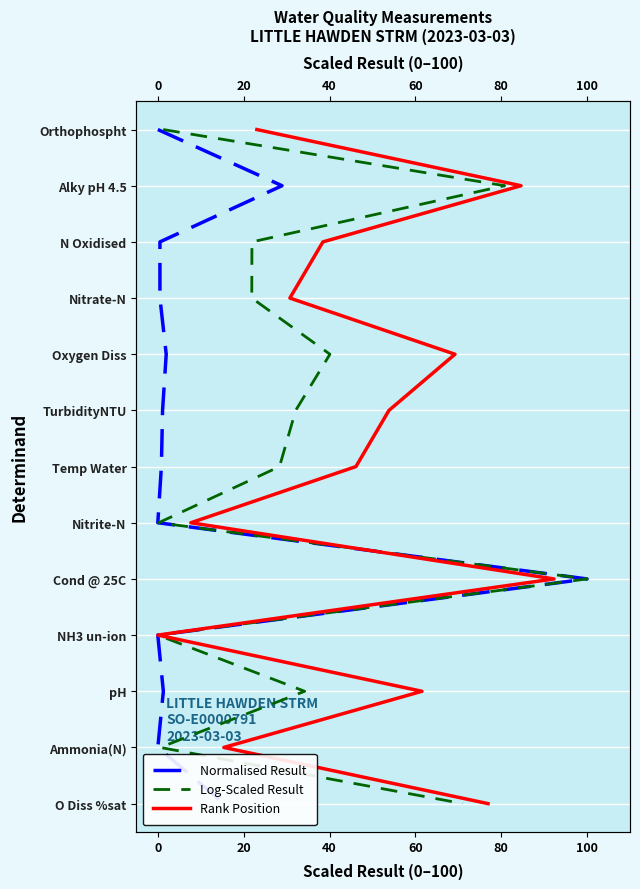

How many positive values does the Rank Position series have?

12